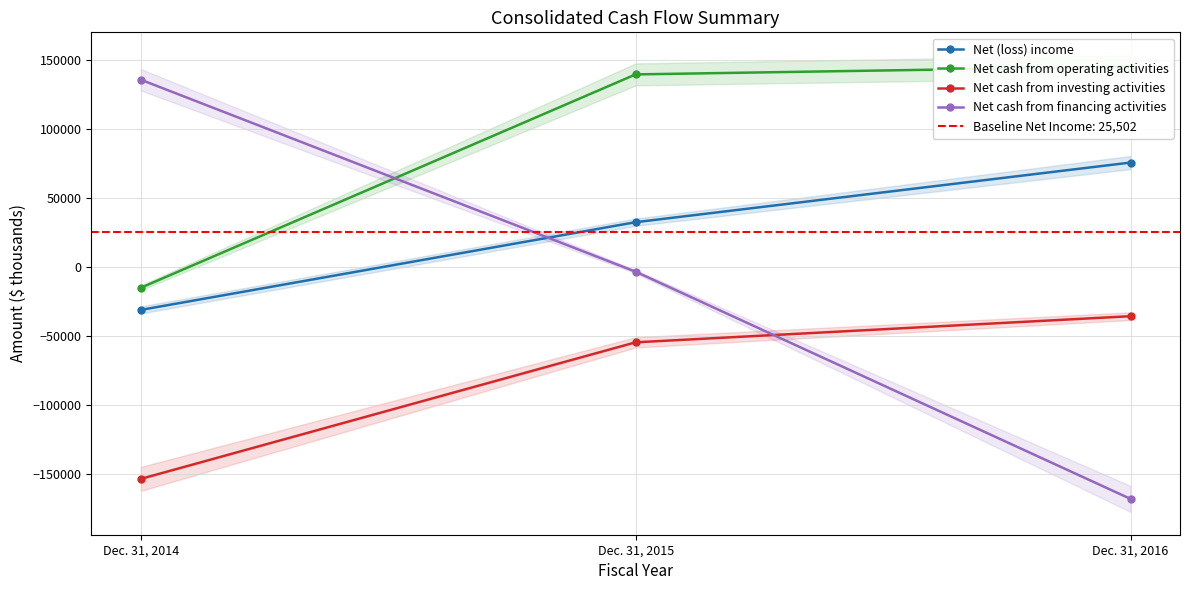

At which label does Net cash from operating activities reach its minimum?

Dec. 31, 2014